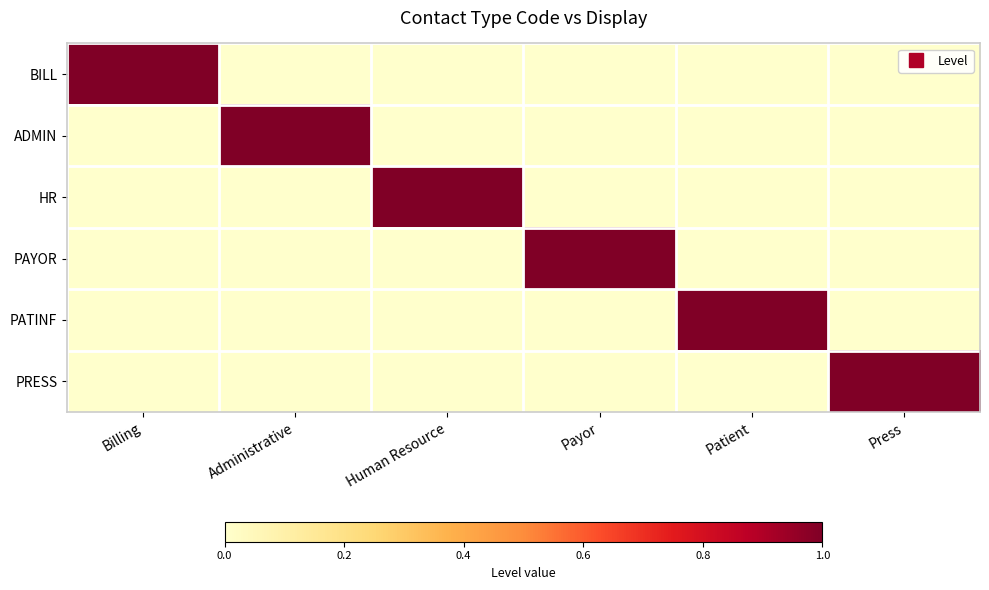

What is the maximum value shown in the chart?

1